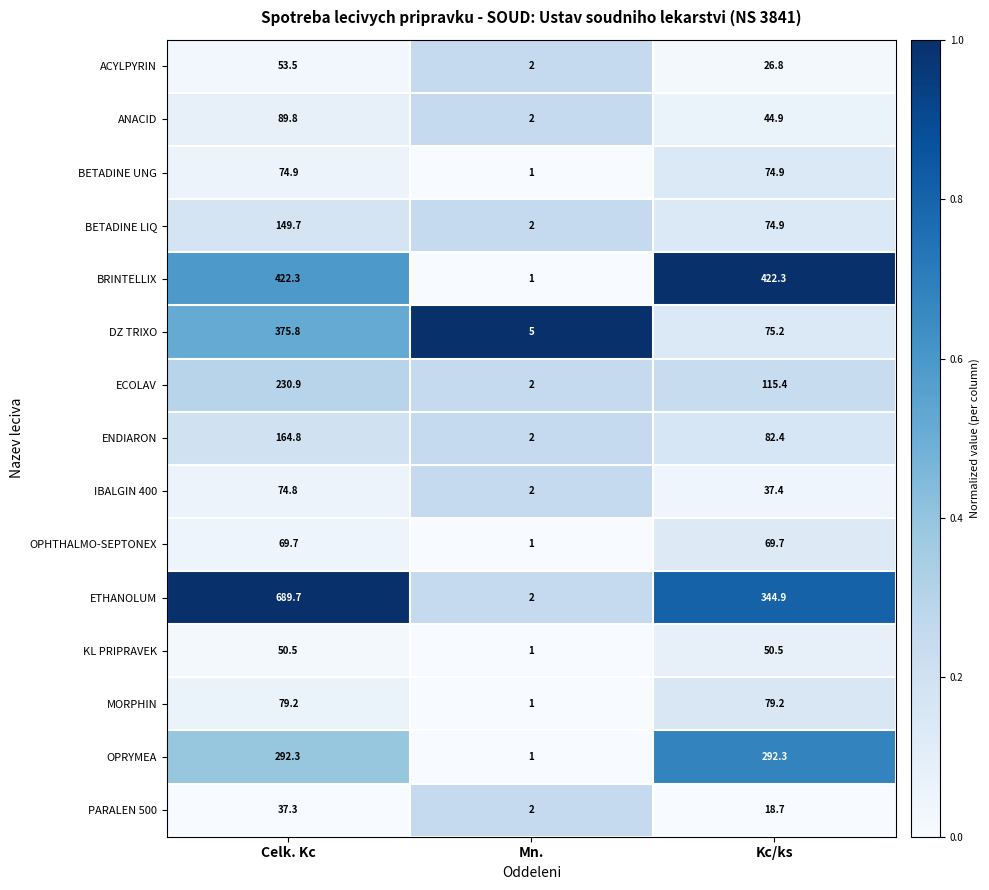

True or false: OPRYMEA has a value of 1.0 at Mn..

True